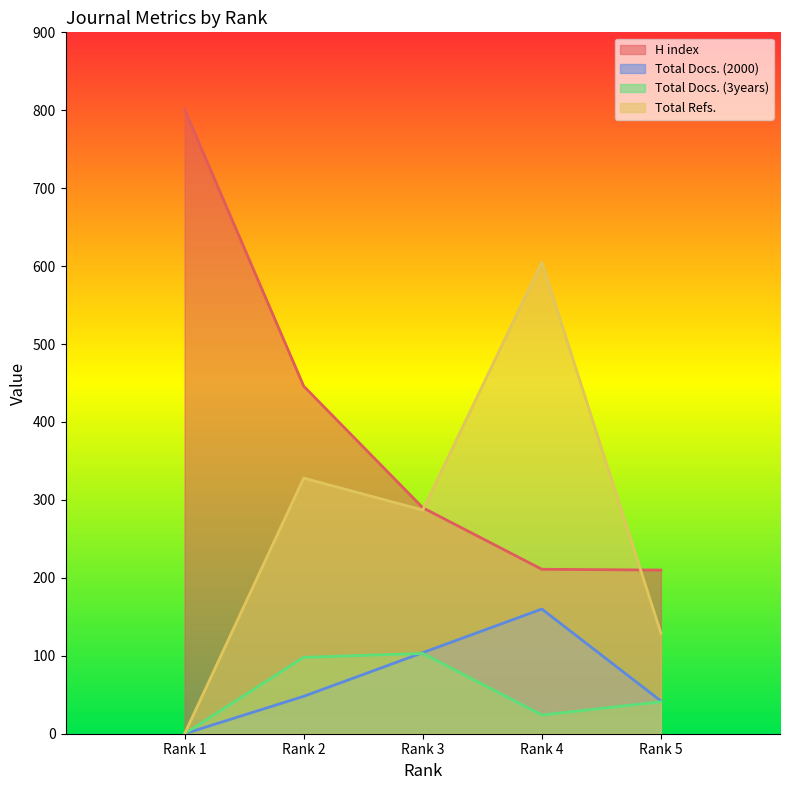

How many data points in Total Docs. (2000) are above 48?

2